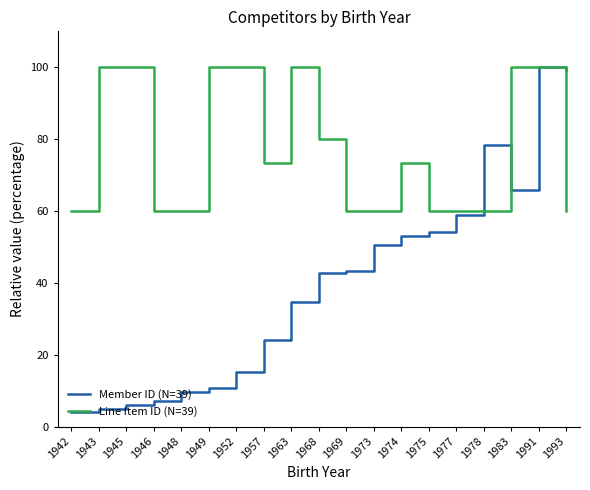

What is the difference between the second highest and second lowest values in the Line Item ID (N=39) series?

40.0